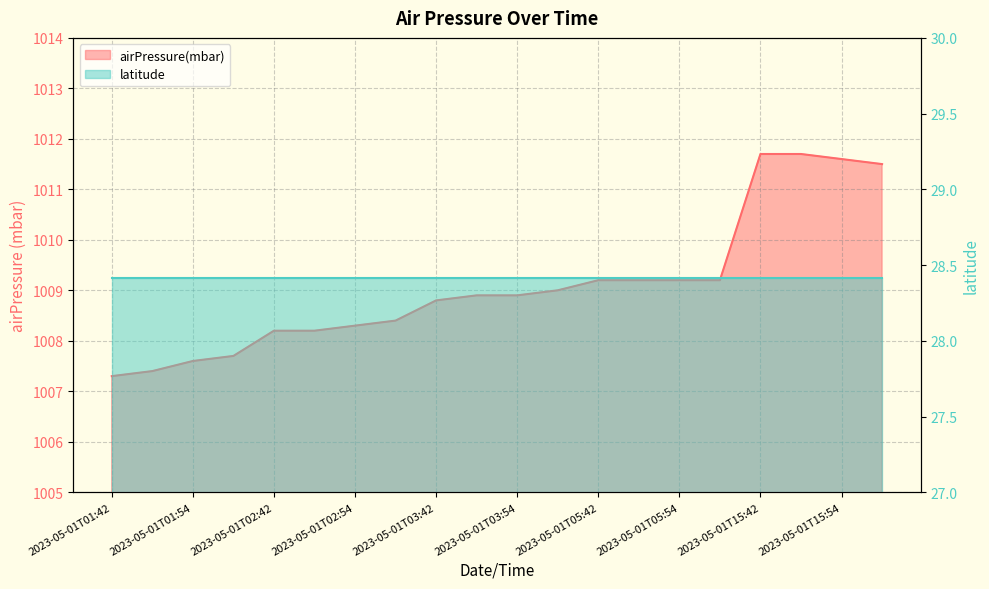

What is the ratio of the value at 2023-05-01T04:00 to the value at 2023-05-01T01:54?

1.0